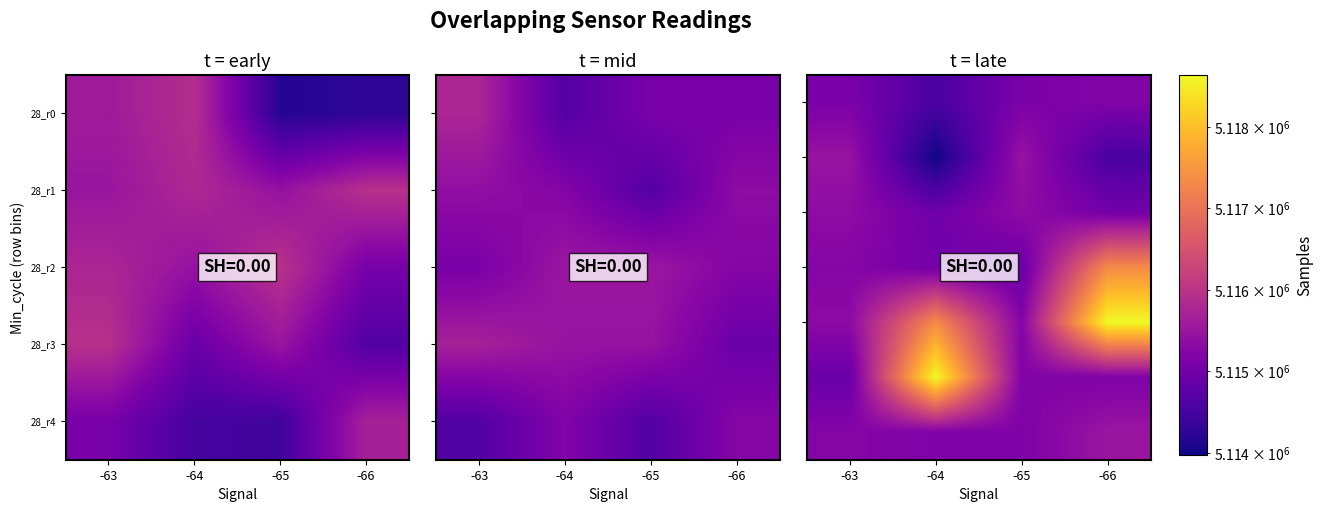

What is the total value across all series at -64?

35809629